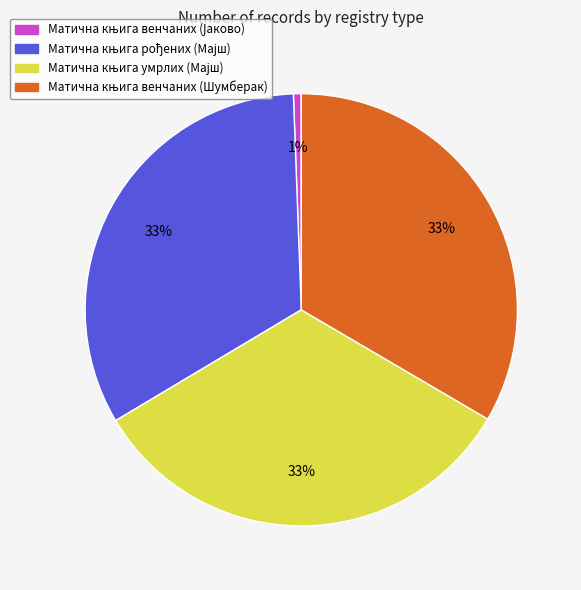

To the nearest percent, what is the average slice percentage?

25%